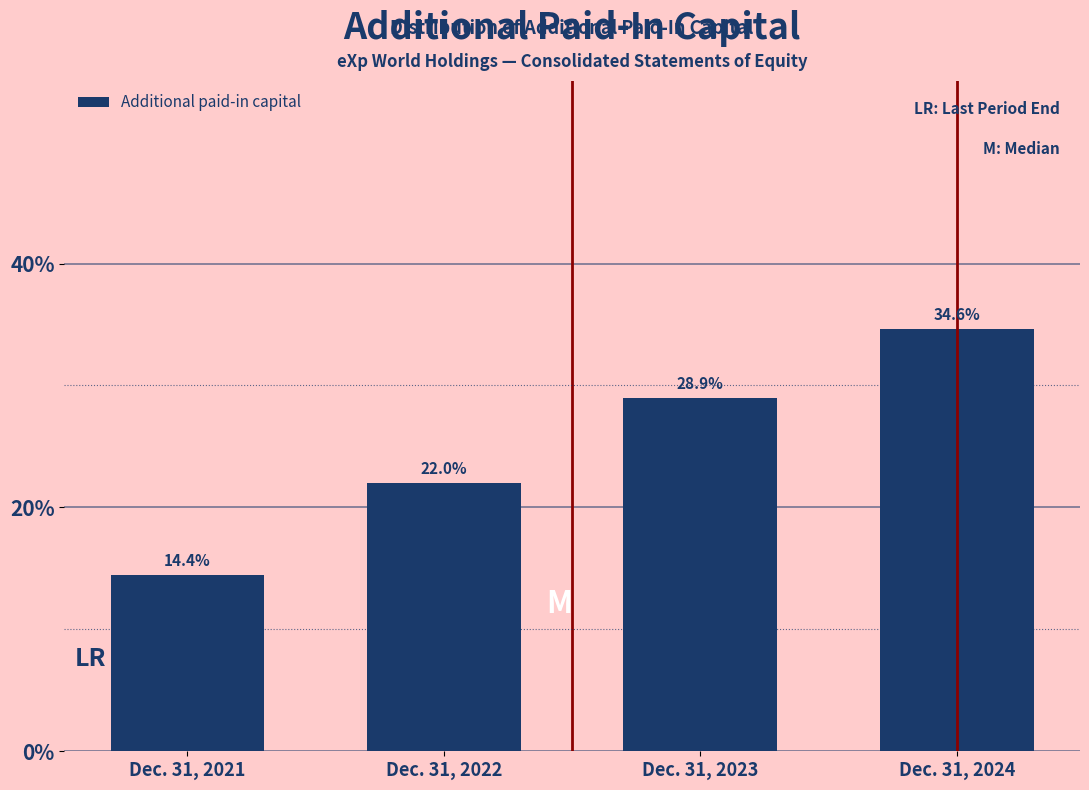

Reading left to right, what are all the values shown in this chart?

Dec. 31, 2021=14.4	Dec. 31, 2022=22.0	Dec. 31, 2023=28.9	Dec. 31, 2024=34.6